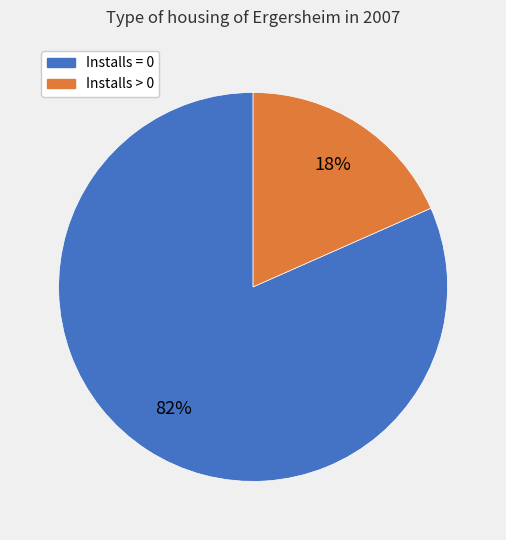

Does any single category account for the majority?

Yes